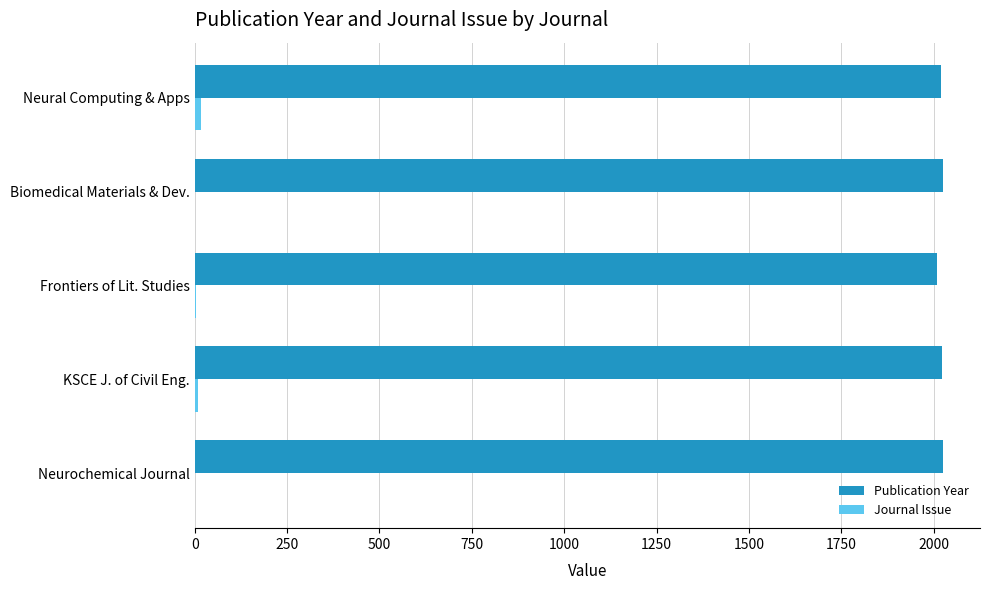

Which series has the largest total across all categories?

Publication Year